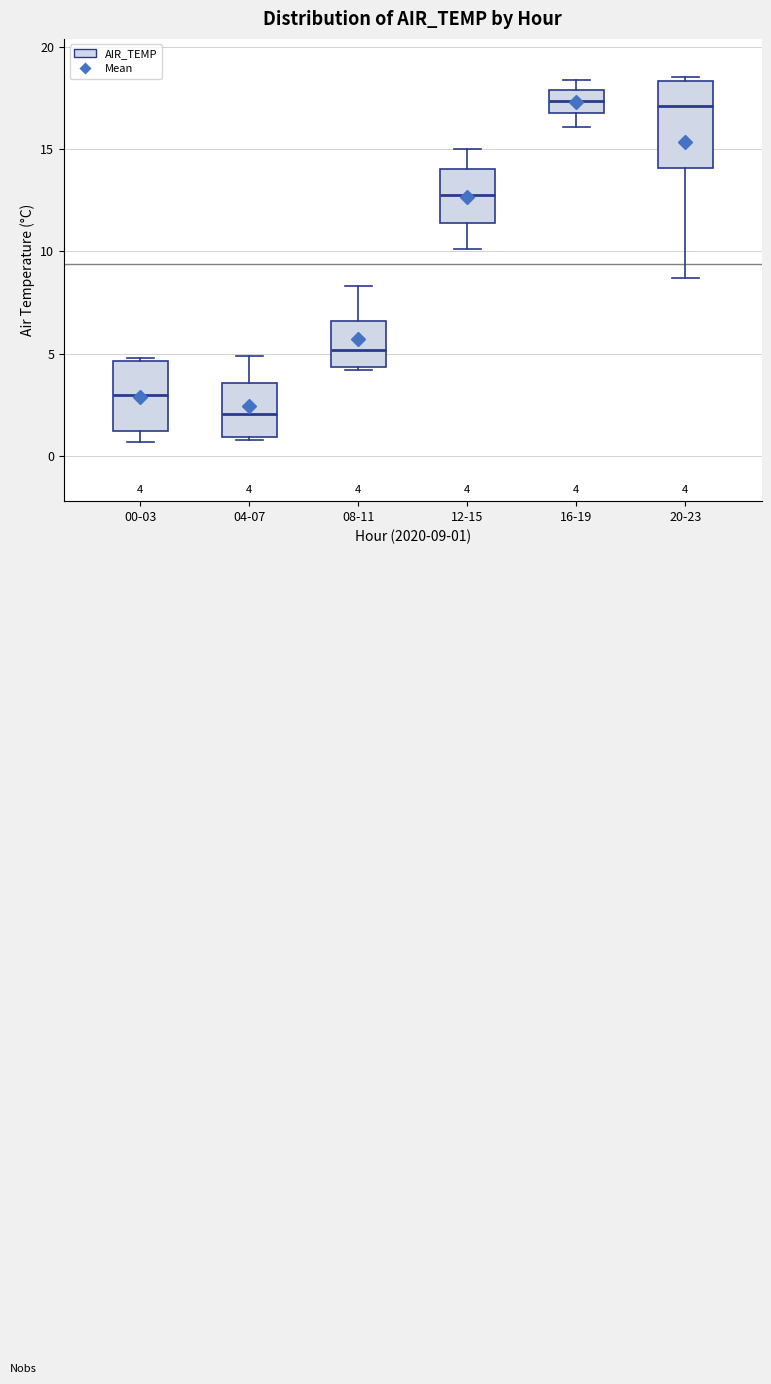

Which box has the lowest median line?

04-07